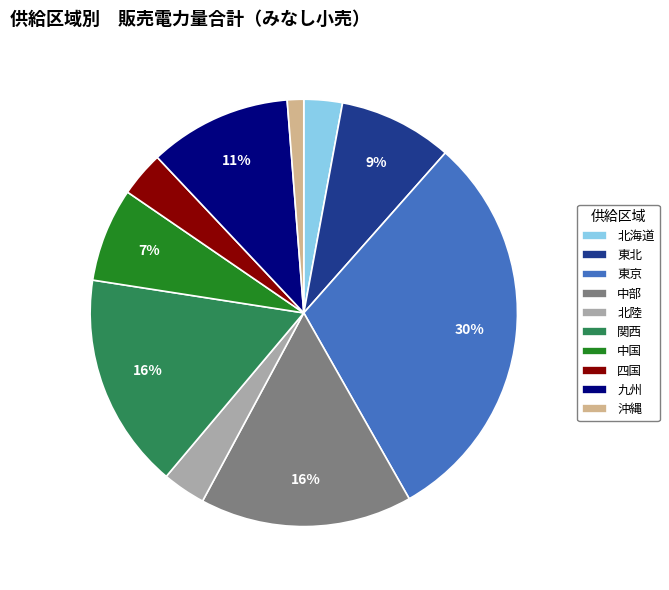

What is the smallest slice in the pie chart?

沖縄